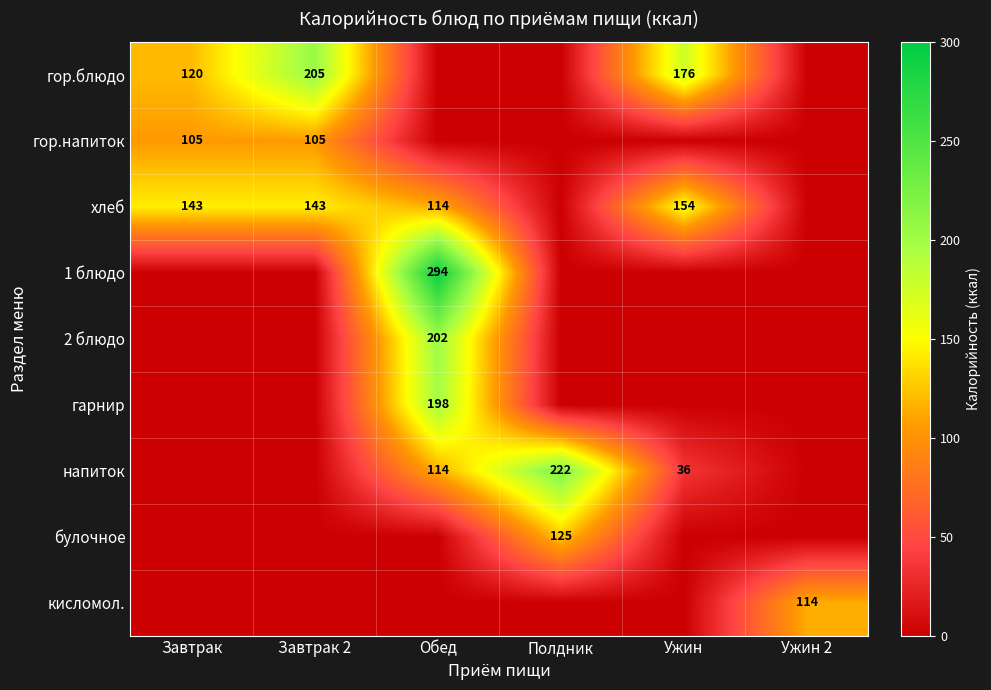

Is the value of 1 блюдо at Обед greater than the value of гор.блюдо at Ужин?

Yes